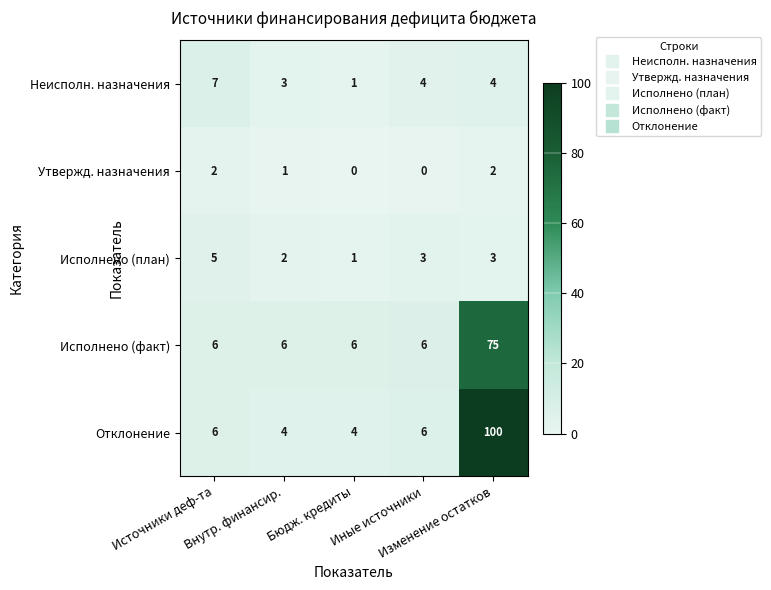

Count the Неисполн. назначения values in the range 3 to 4.

3